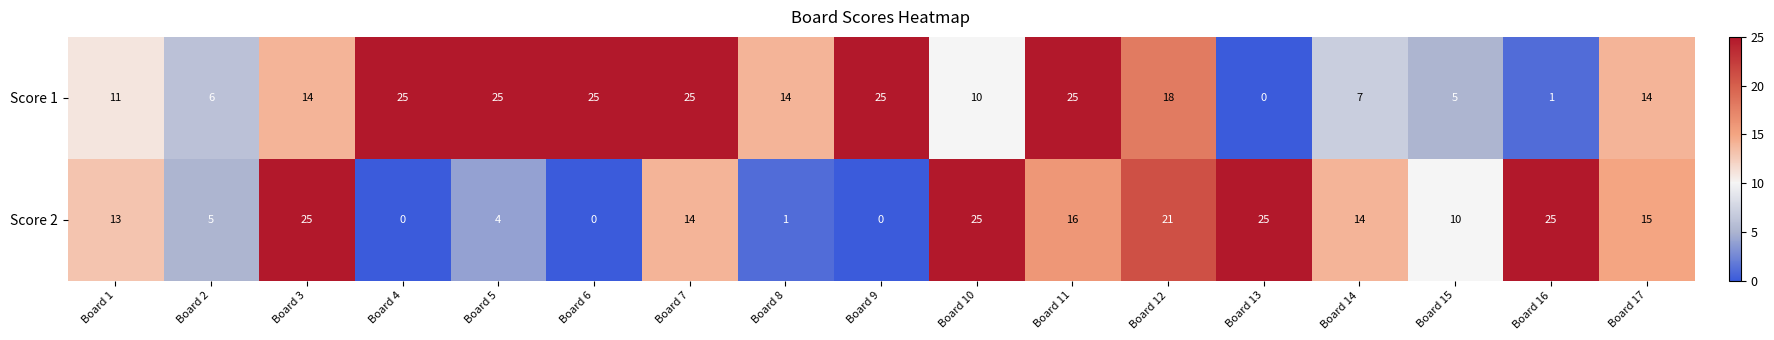

The Score 2 series shows 0 at Board 4. True or false?

True